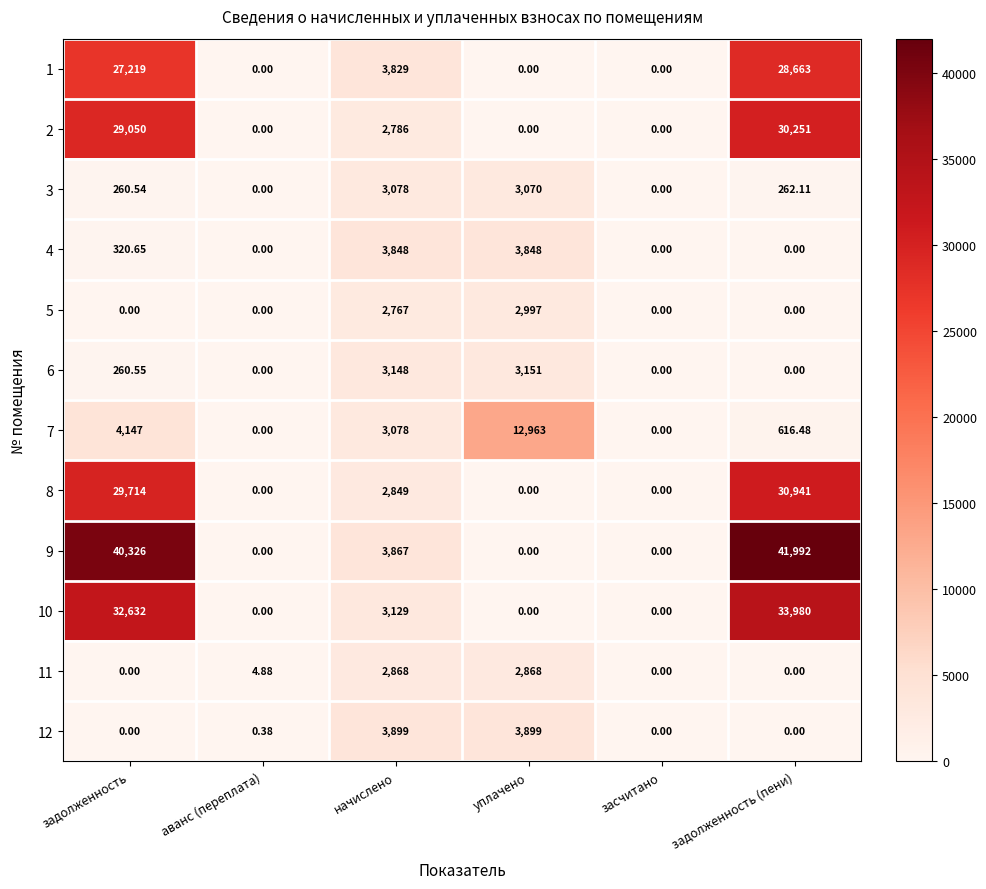

At which label does 8 reach its peak?

задолженность (пени)